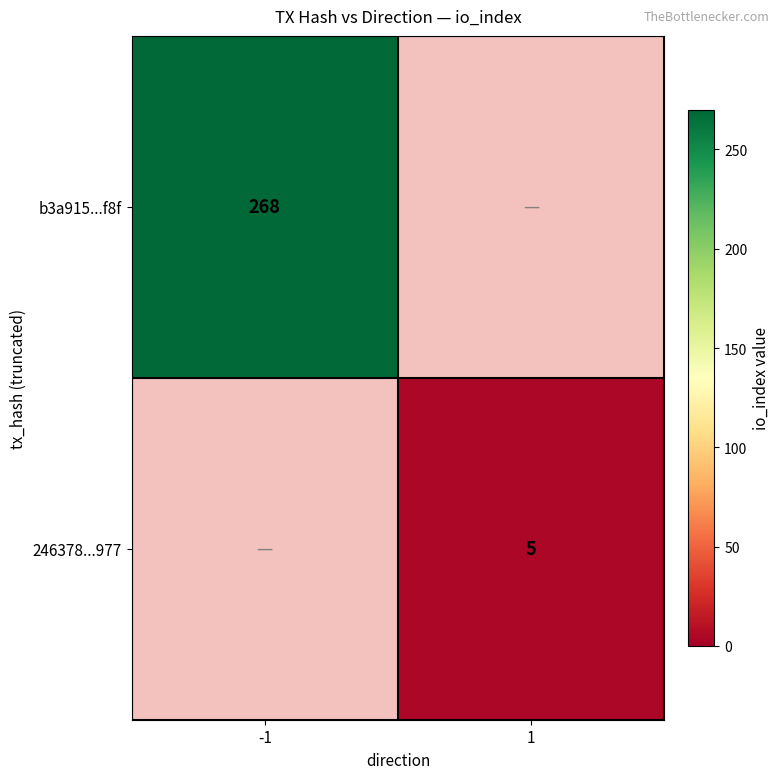

The value of 246378...977 at 1 is 2. True or false?

False